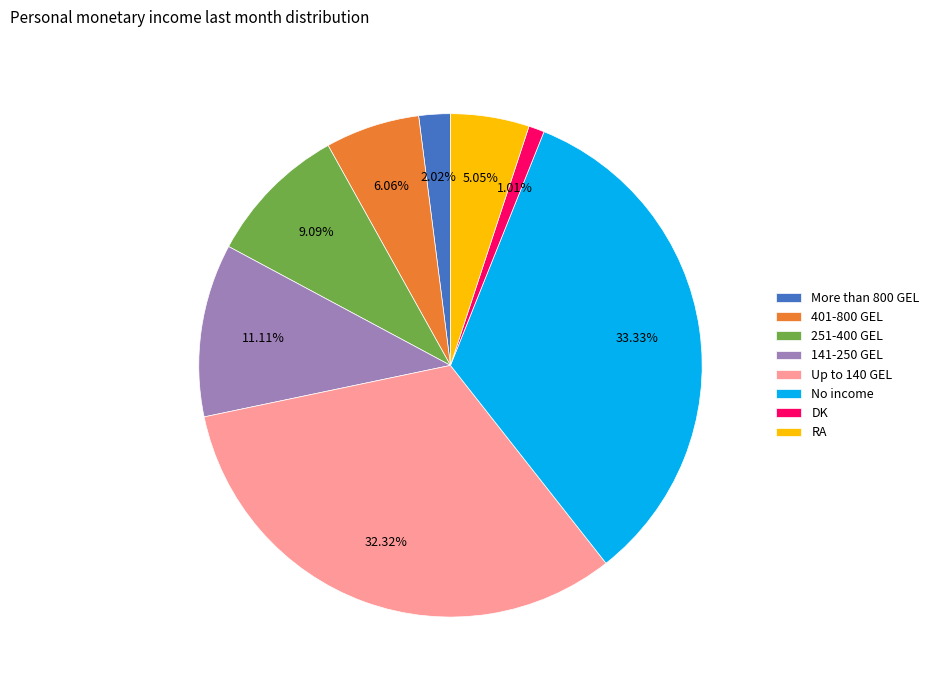

To the nearest percent, what is the difference between the More than 800 GEL and 141-250 GEL slice percentages?

9%